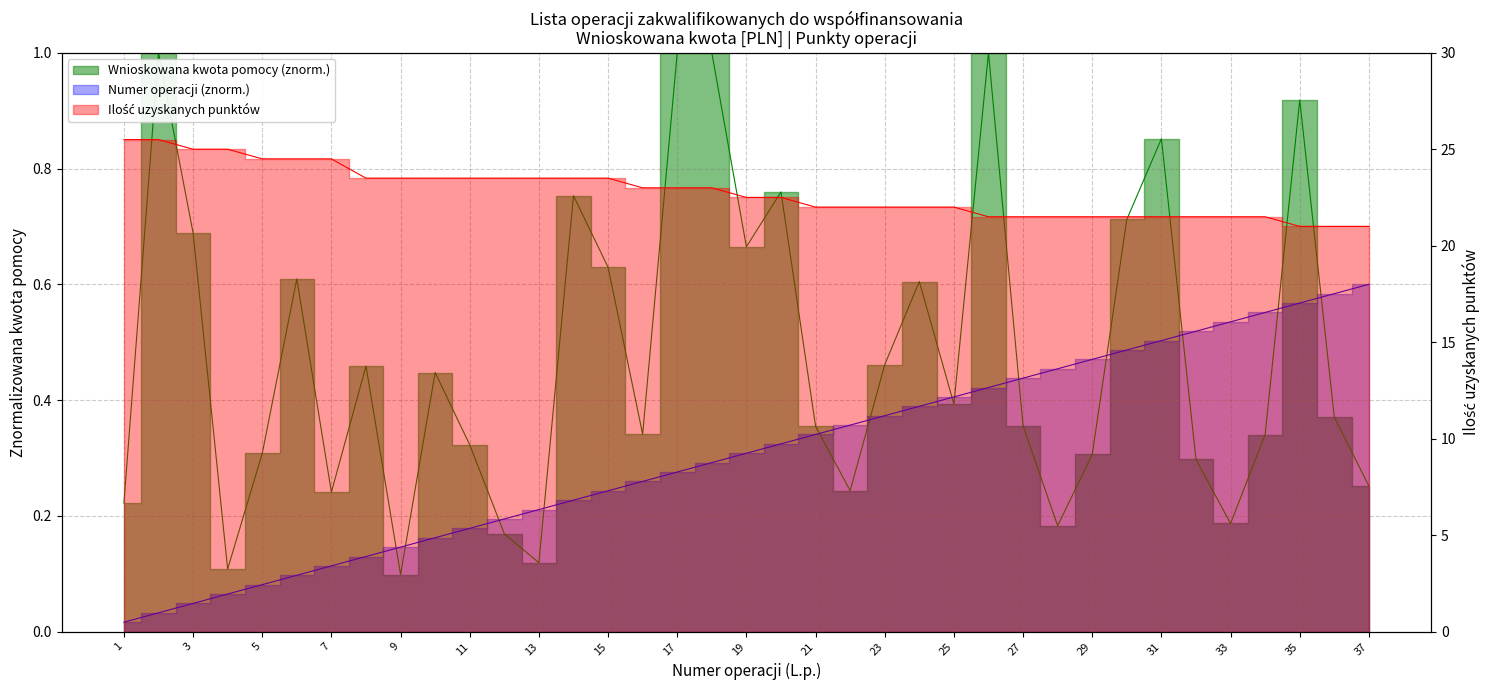

Which has a higher value, 2 or 7?

2